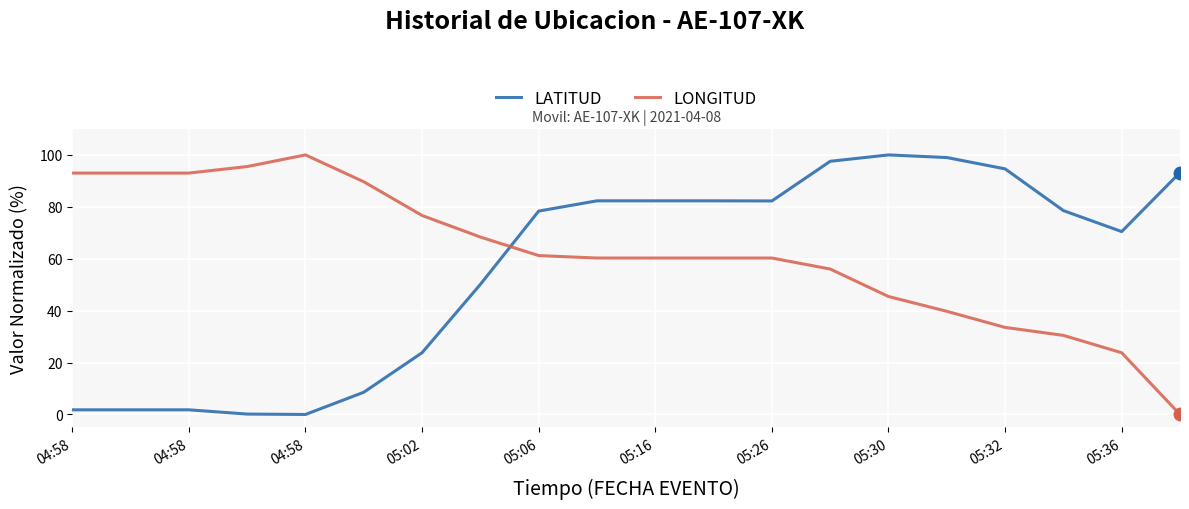

What are all the series names shown in the legend?

LATITUD, LONGITUD